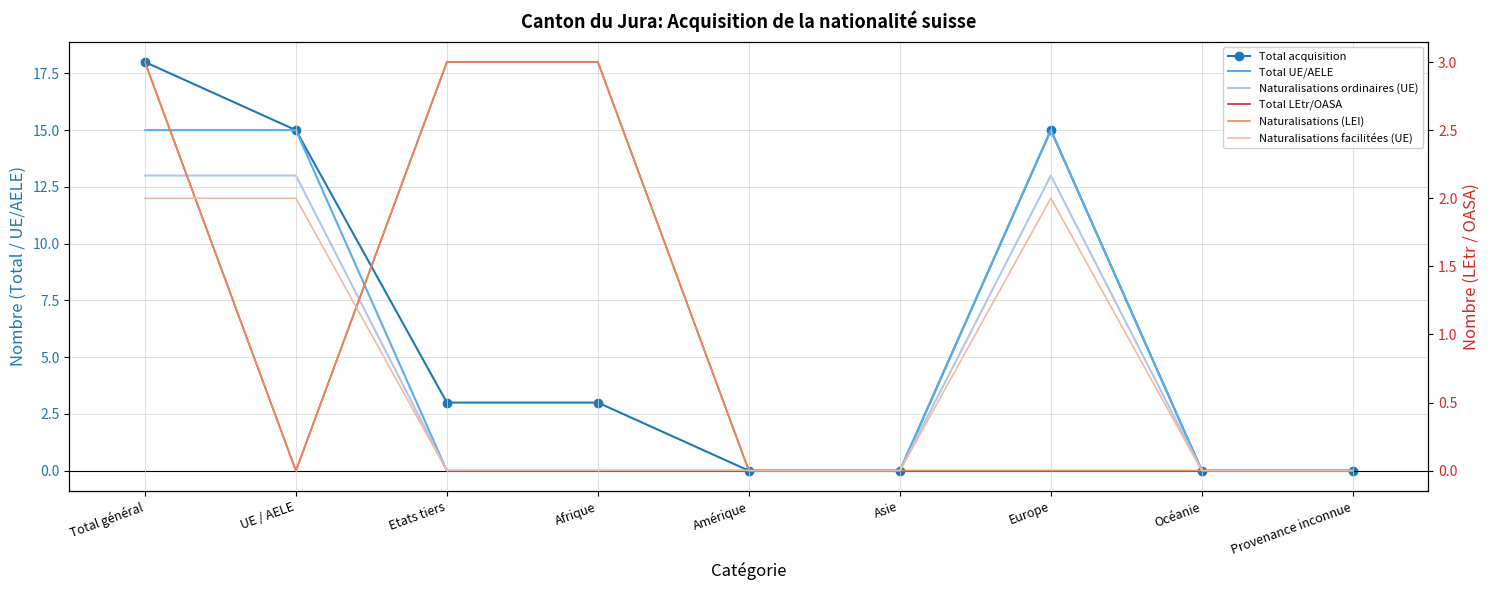

How many interior local peaks does the Total acquisition series have?

1